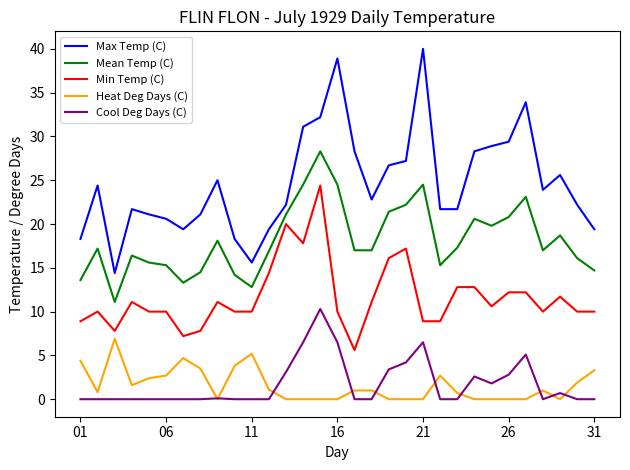

List the series in order of their peak value, highest first.

Max Temp (C), Mean Temp (C), Min Temp (C), Cool Deg Days (C), Heat Deg Days (C)